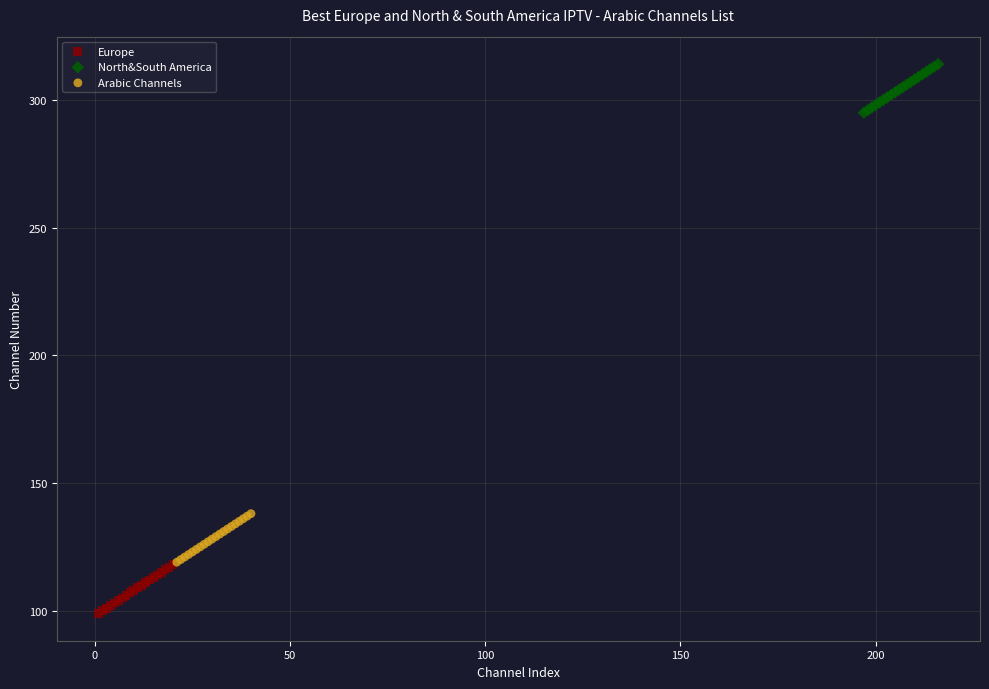

Which series reaches the maximum Y coordinate?

North&South America